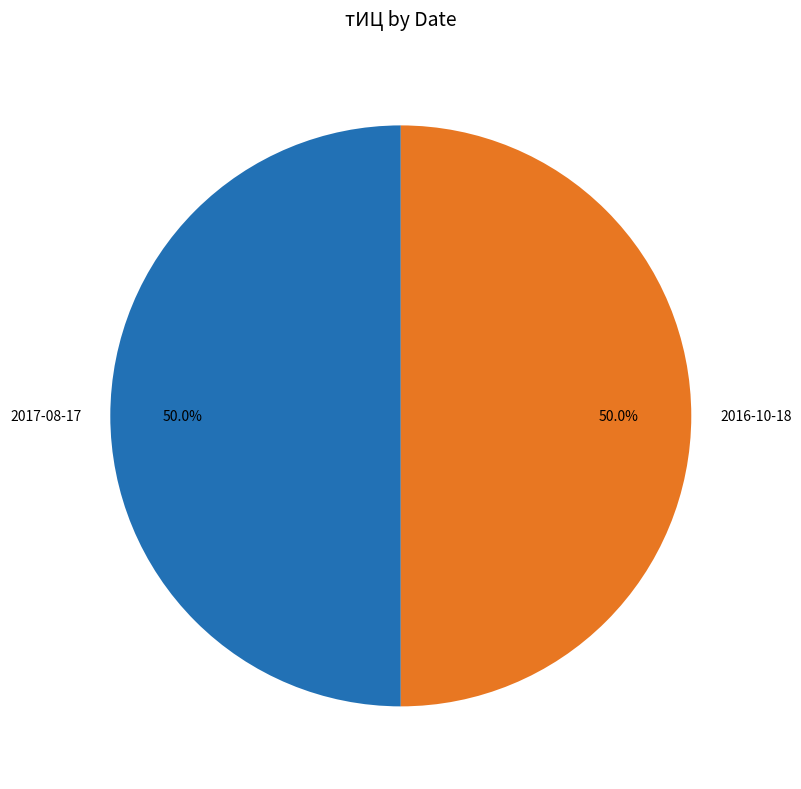

What percentage is NOT represented by 2017-08-17?

50.0%